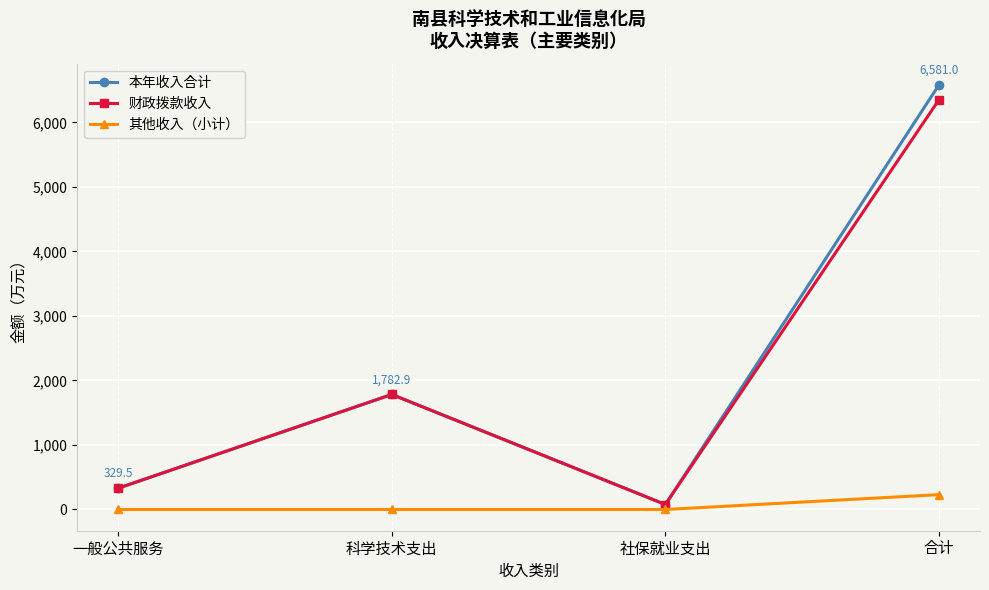

What is the label of the 2nd point from the right?

社保就业支出